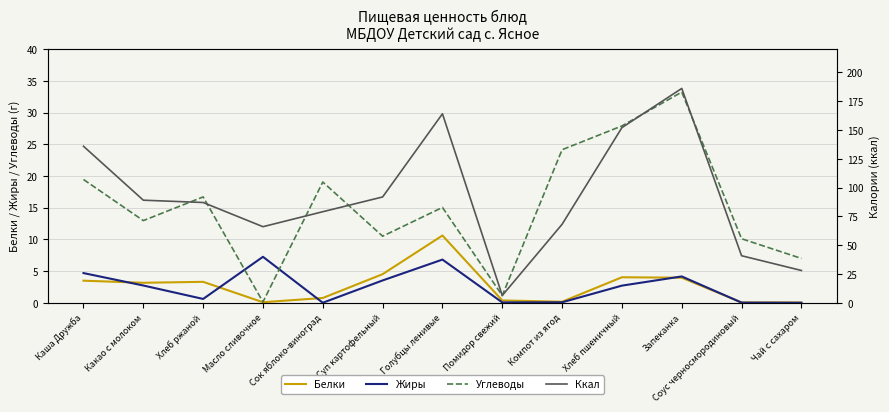

Between Голубцы ленивые and Чай с сахаром, which is larger?

Голубцы ленивые